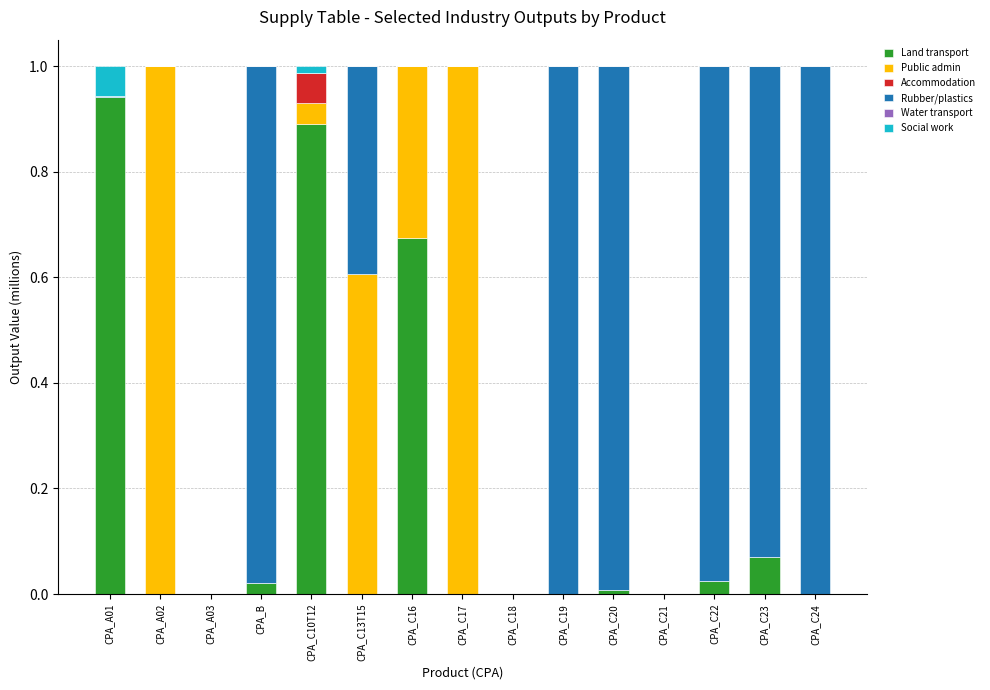

The value of Land transport at CPA_C10T12 is 1.5. True or false?

False